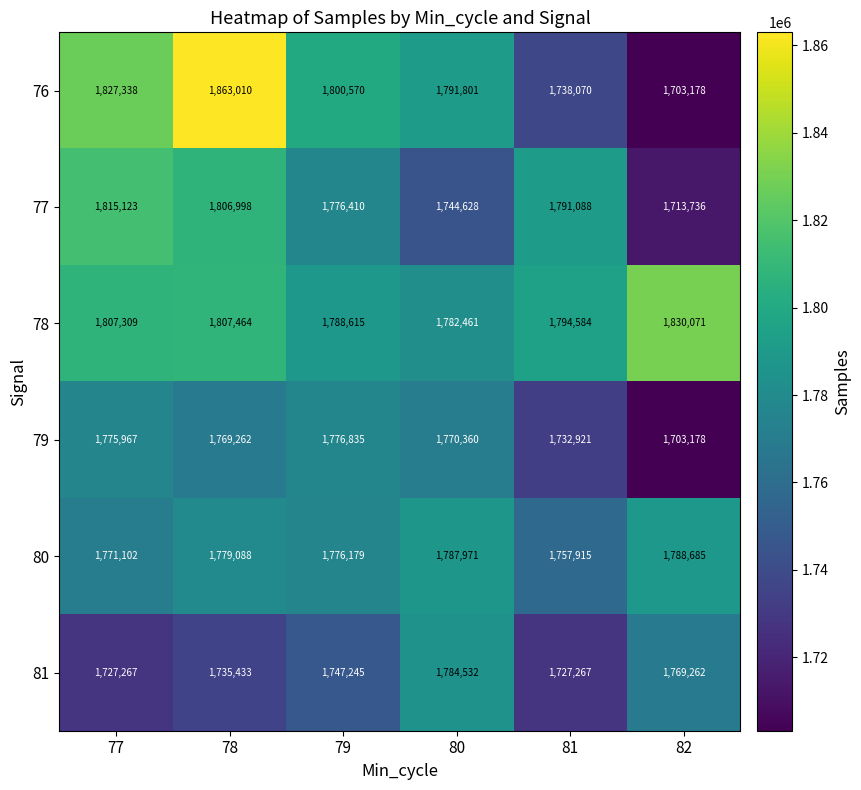

List the series in order of their peak value, lowest first.

79, 81, 80, 77, 78, 76